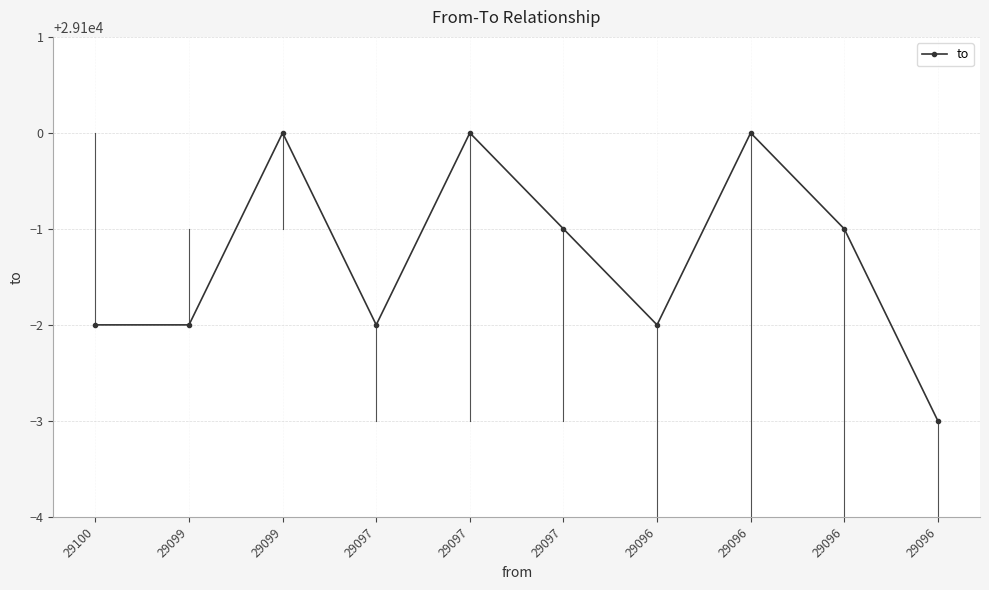

How many lines are shown in the chart?

1